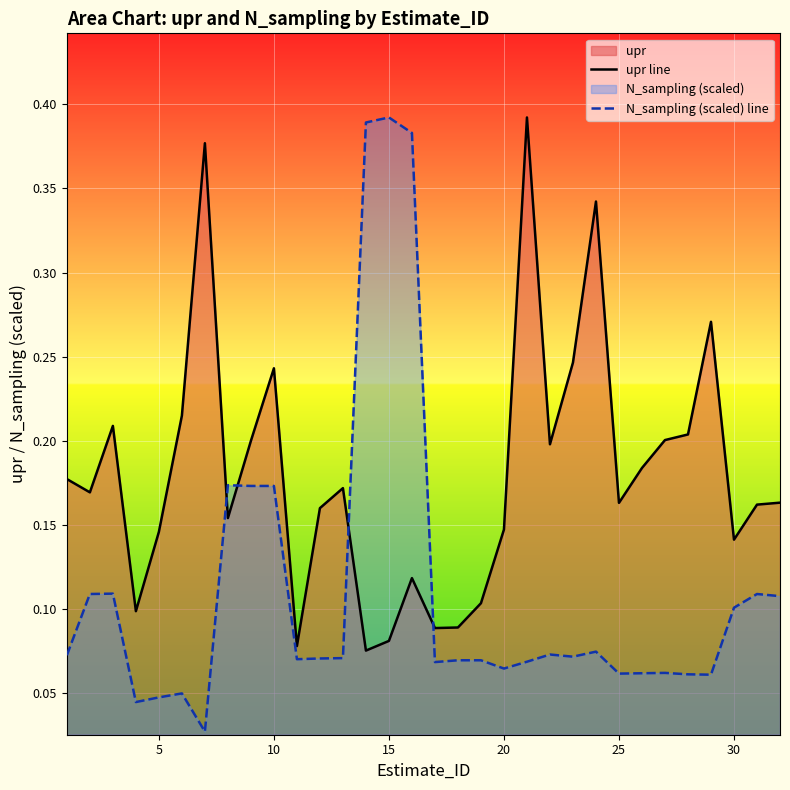

Reading right to left, what are all the values shown in this chart?

upr line: 0.2	0.2	0.1	0.3	0.2	0.2	0.2	0.2	0.3	0.2	0.2	0.4	0.1	0.1	0.1	0.1	0.1	0.1	0.1	0.2	0.2	0.1	0.2	0.2	0.2	0.4	0.2	0.1	0.1	0.2	0.2	0.2
N_sampling (scaled) line: 0.1	0.1	0.1	0.1	0.1	0.1	0.1	0.1	0.1	0.1	0.1	0.1	0.1	0.1	0.1	0.1	0.4	0.4	0.4	0.1	0.1	0.1	0.2	0.2	0.2	0.0	0.0	0.0	0.0	0.1	0.1	0.1